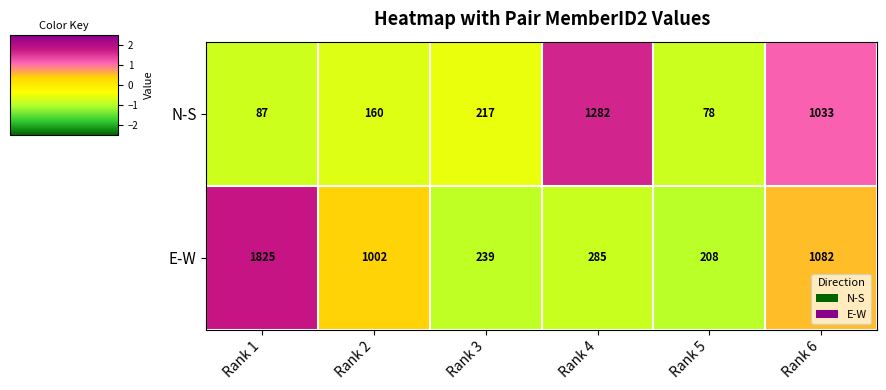

At Rank 2, list the series in order from smallest to largest.

N-S, E-W